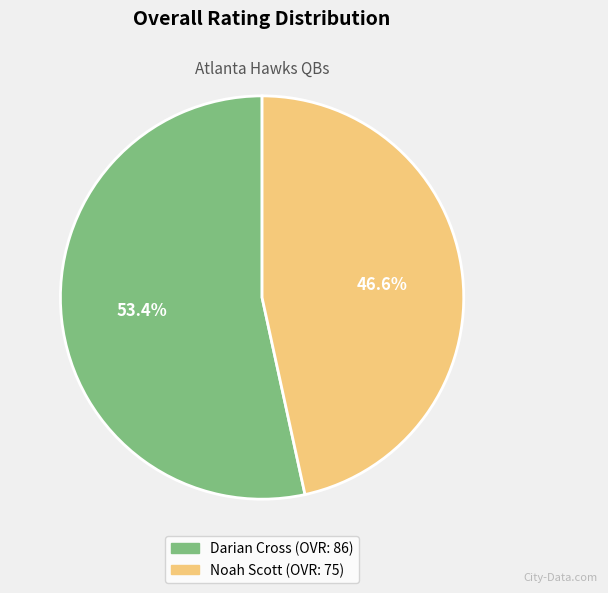

What is the smallest slice in the pie chart?

Noah Scott